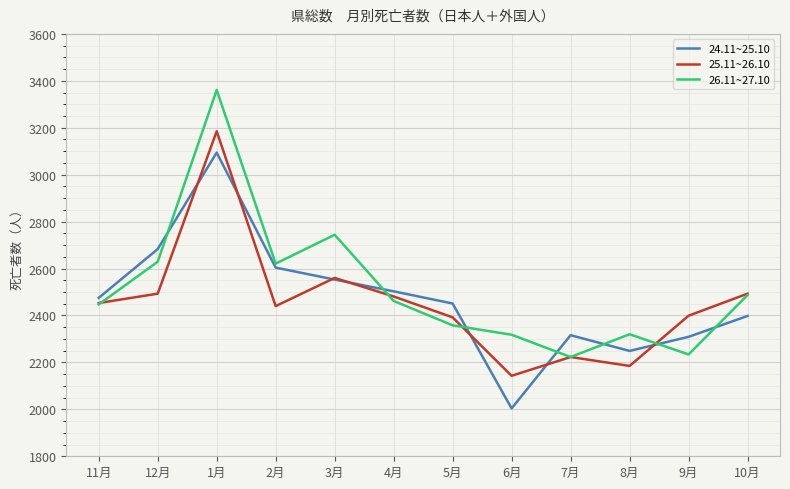

At which category is the sum across all series the highest?

1月